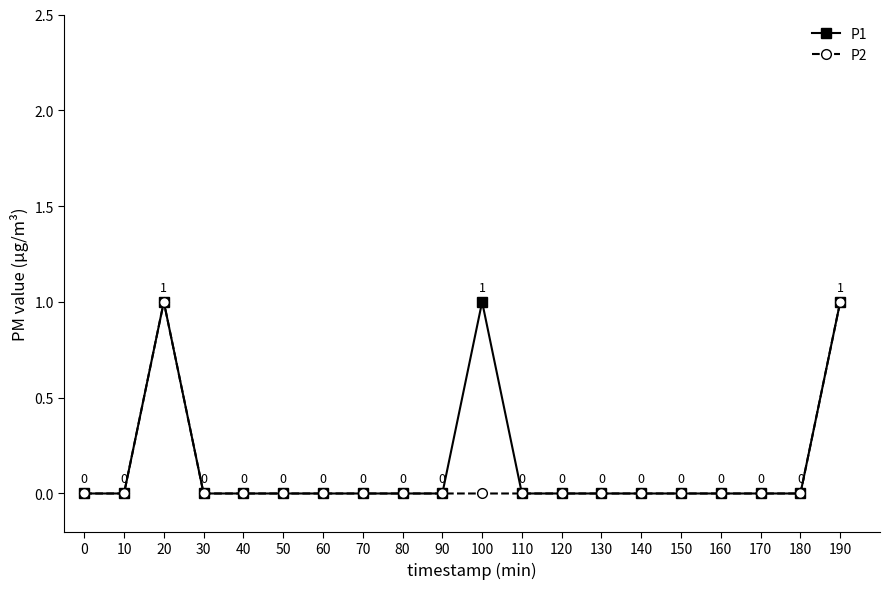

Which series has the largest total across all categories?

P1